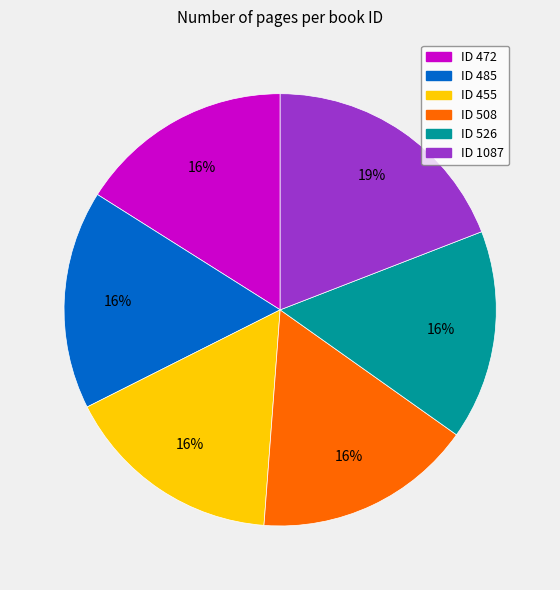

What is the largest slice in the pie chart?

ID 1087